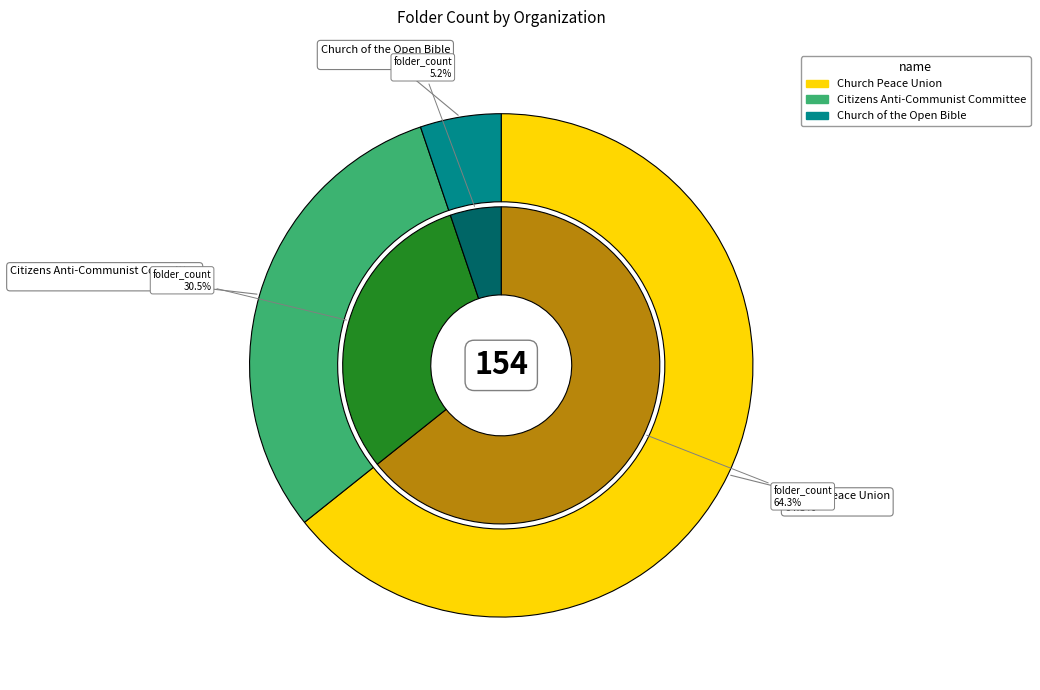

How many segments does this pie chart have?

3